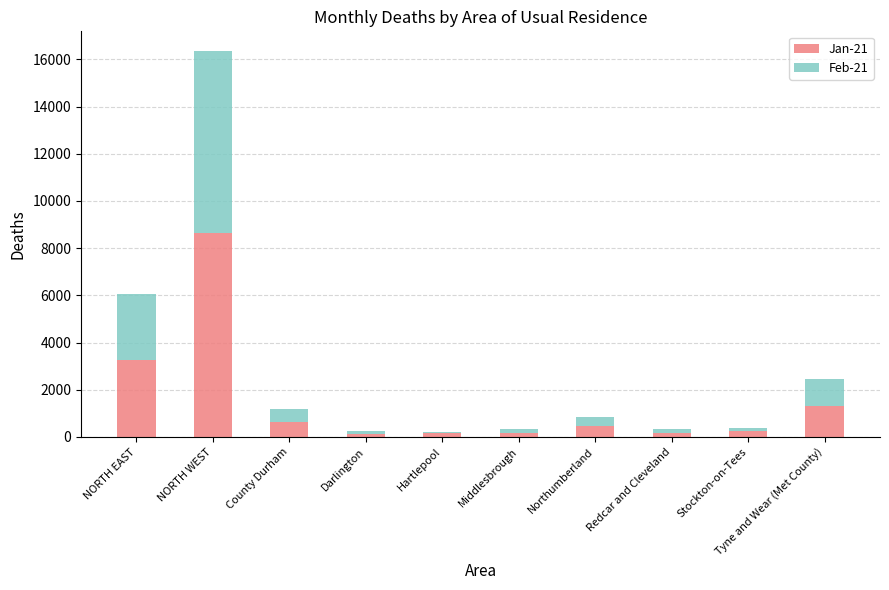

Count the number of categories in the chart.

10